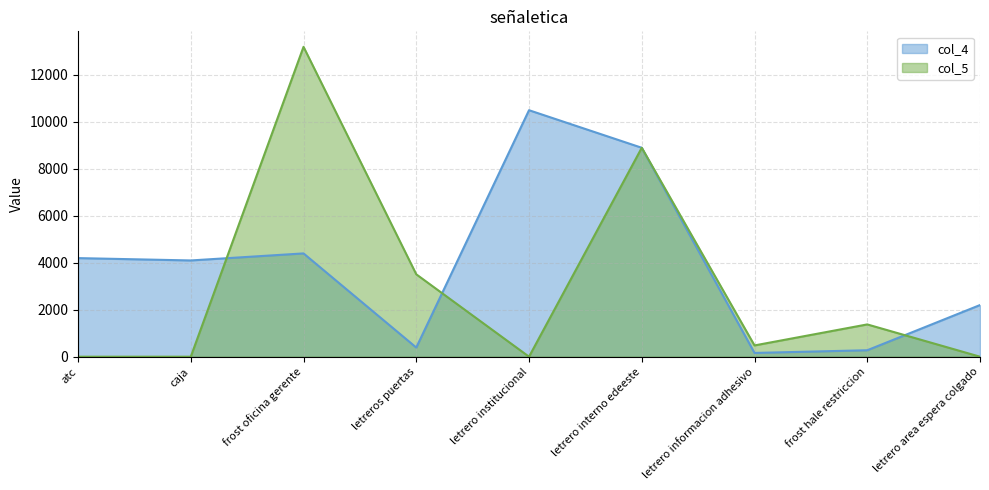

Is it true that col_5 equals -7854 at atc?

False